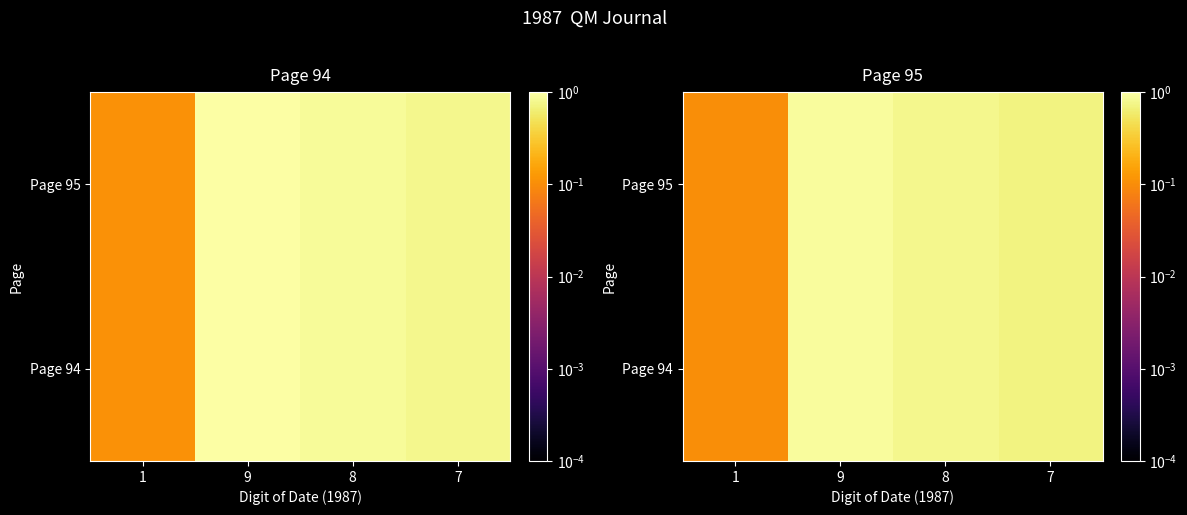

What is the smallest value displayed?

0.1